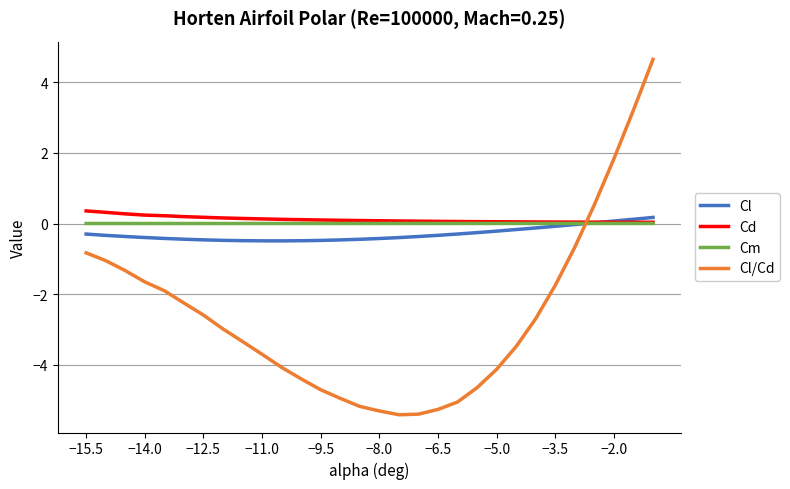

What is the smallest value displayed?

-5.4